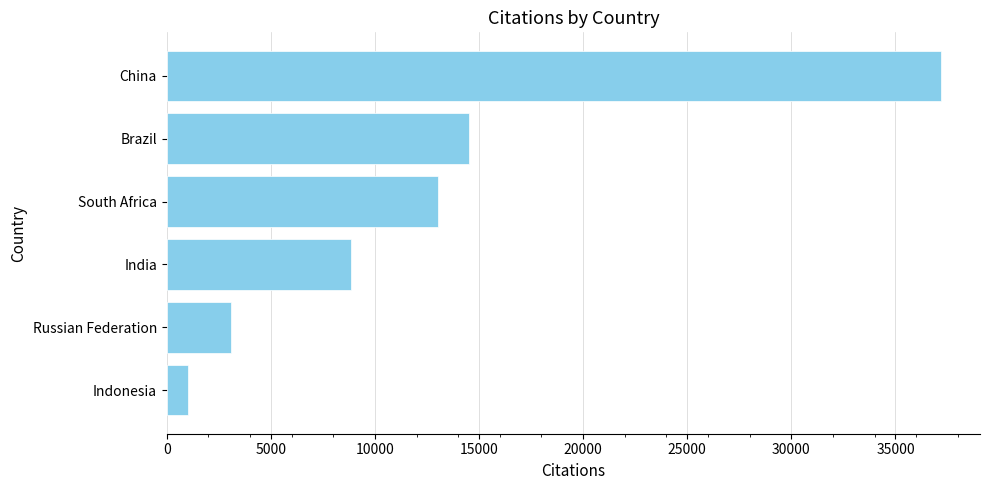

What is the sum of the values at China and Indonesia?

38218